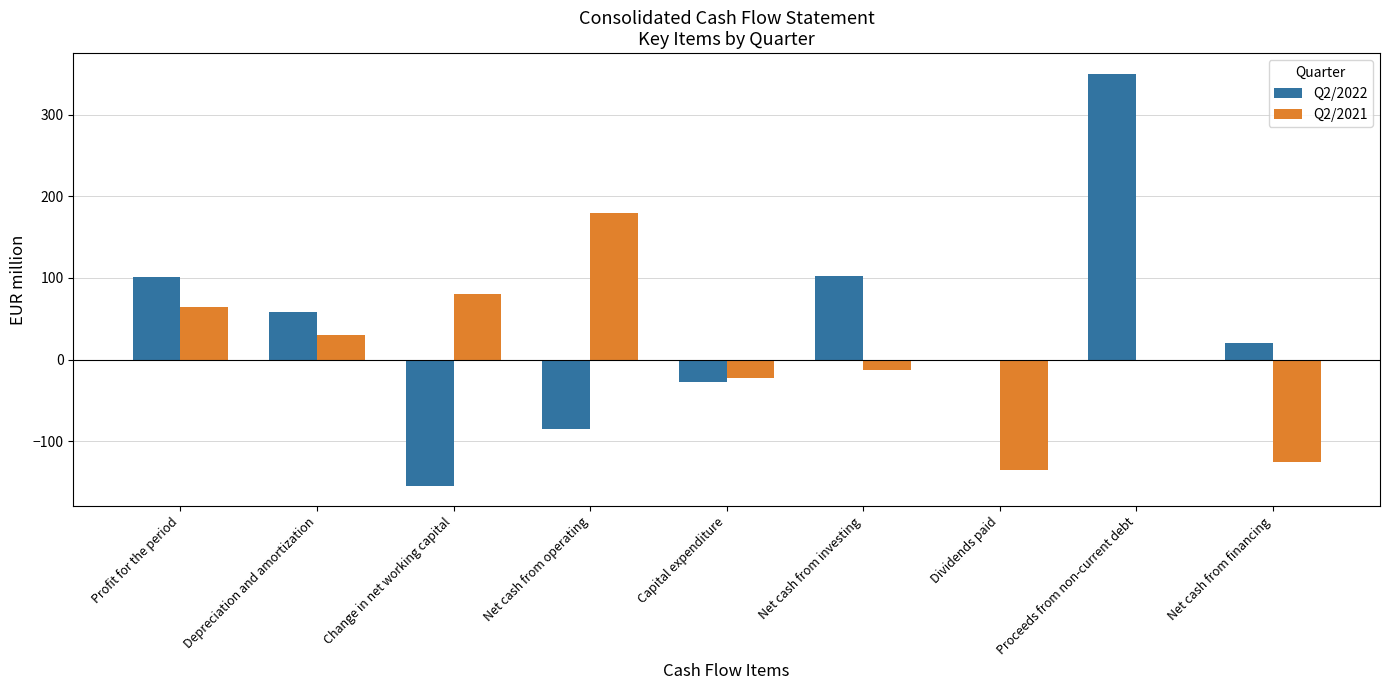

Which series has the largest range (max minus min)?

Q2/2022